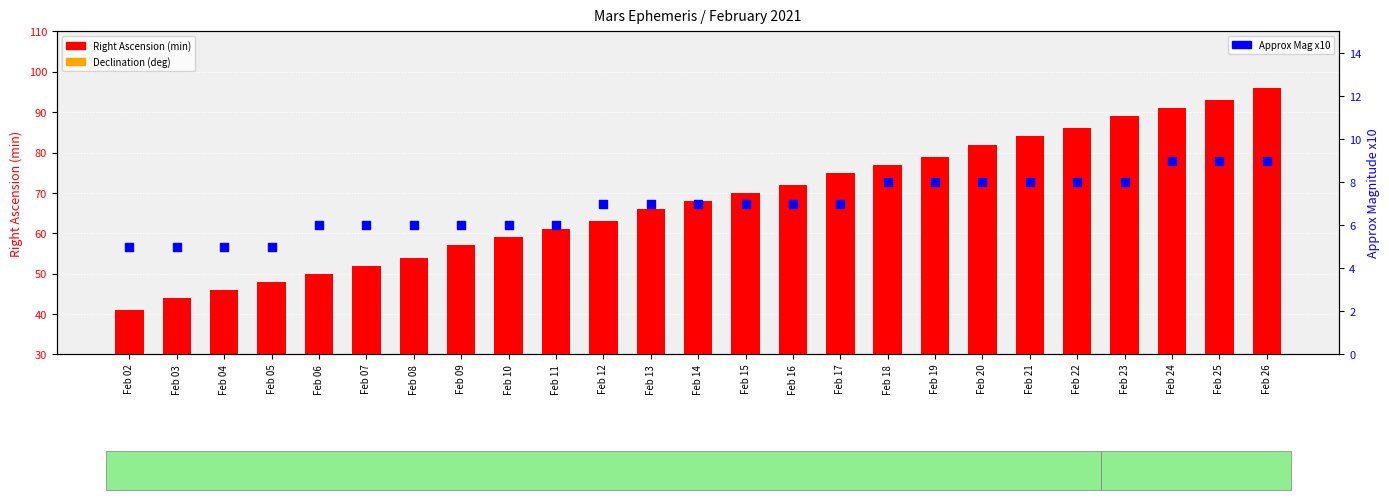

Which series has the largest total across all categories?

RA minutes